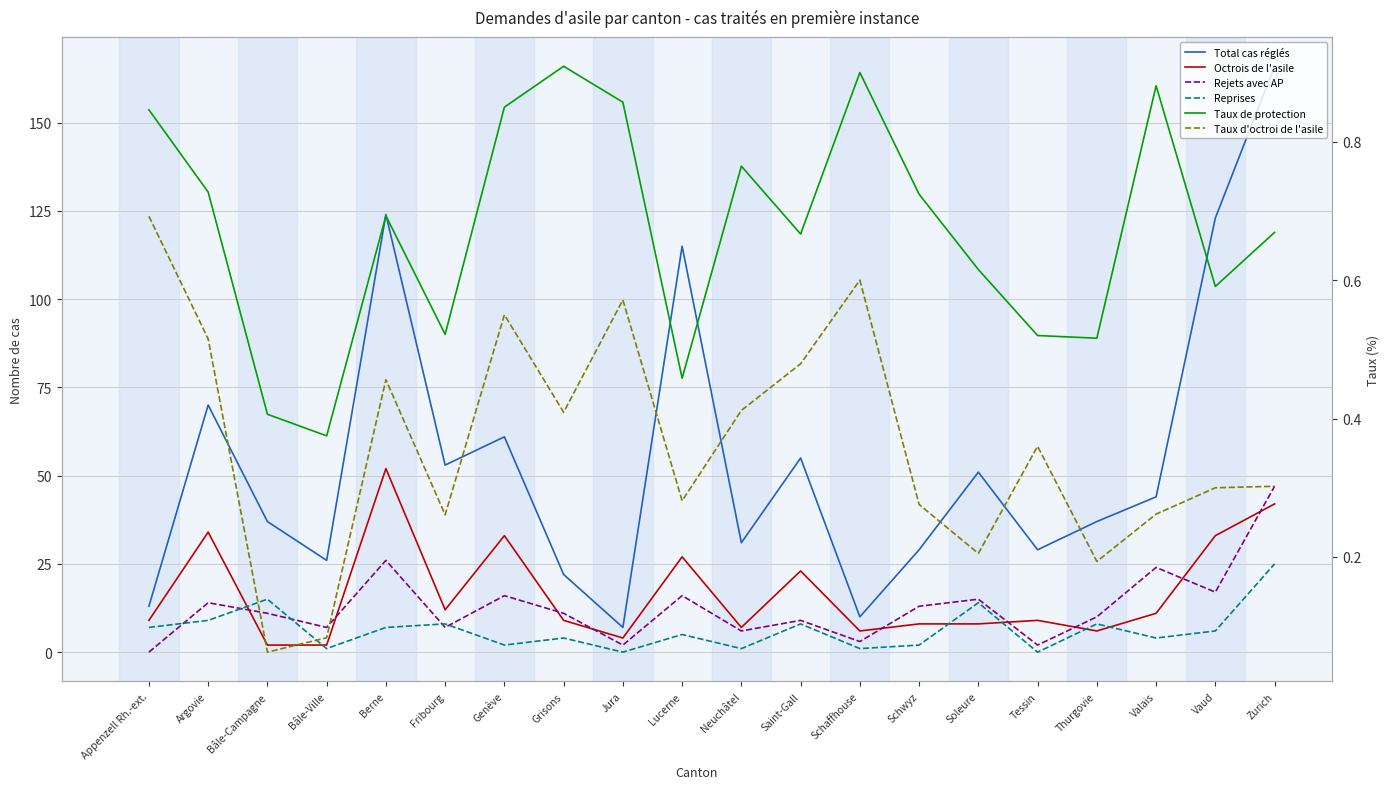

True or false: Taux d'octroi de l'asile and Total cas réglés cross at least once.

False